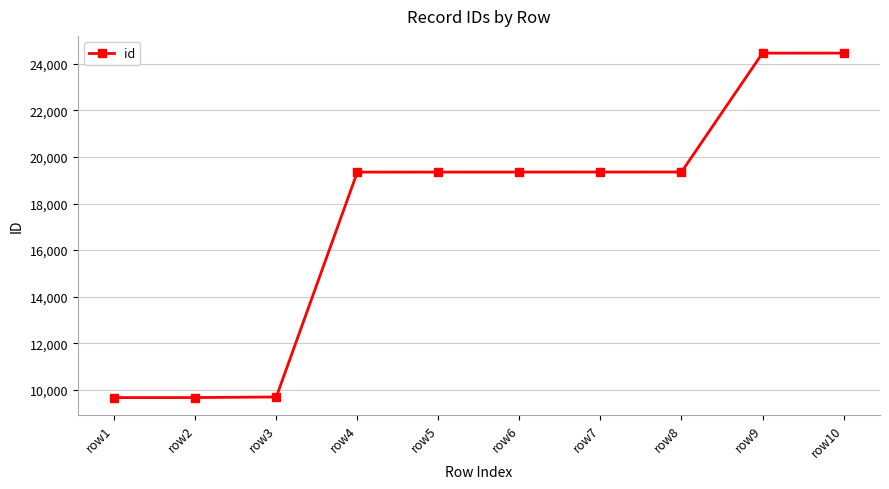

What is the change in value from row2 to row7?

+9683